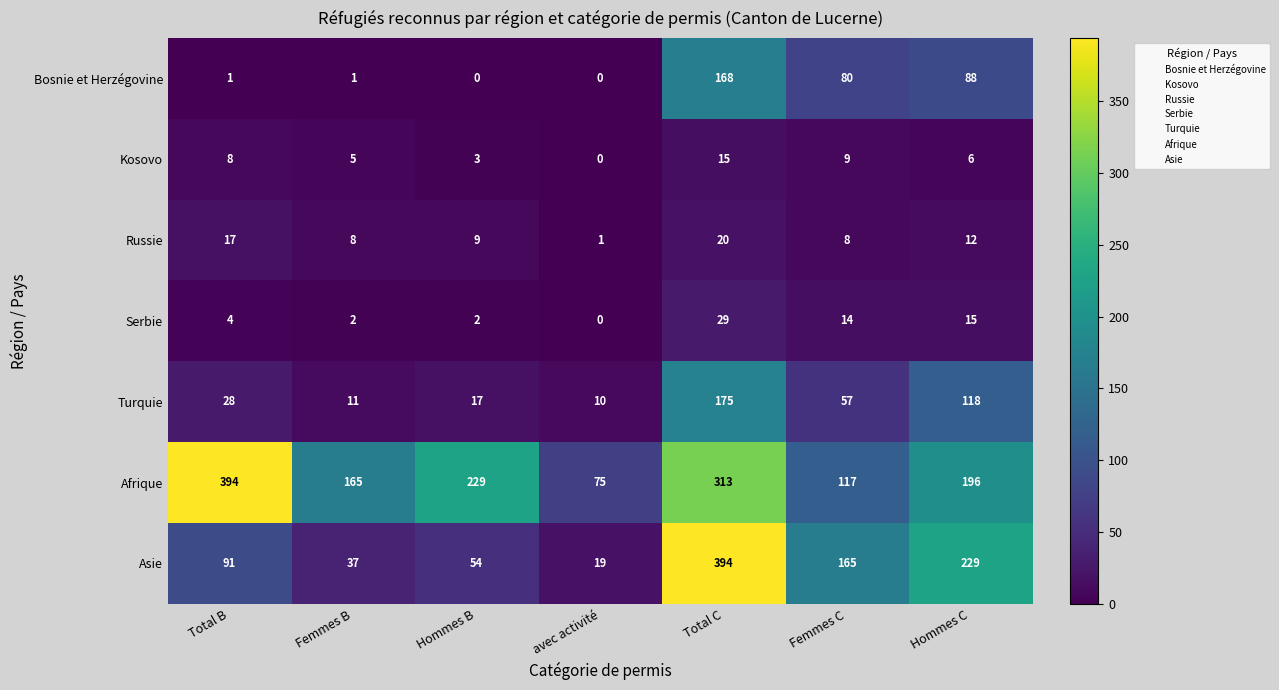

What is the total value across all series at Femmes C?

450